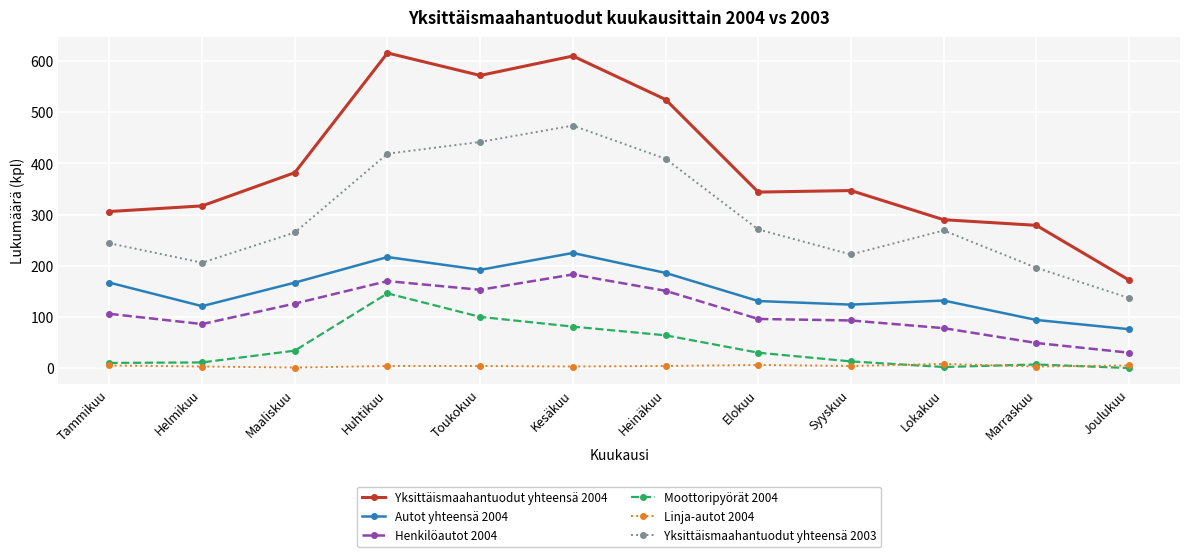

The Autot yhteensä 2004 series shows 335 at Kesäkuu. True or false?

False